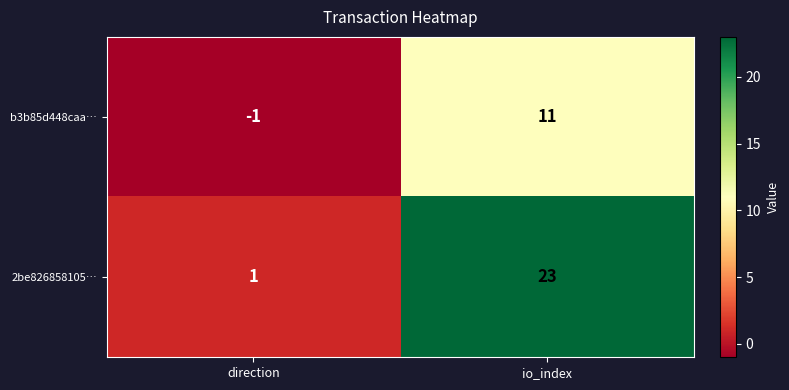

Reading right to left, list all the values displayed in this chart.

b3b85d448caa…: 11	-1
2be826858105…: 23	1